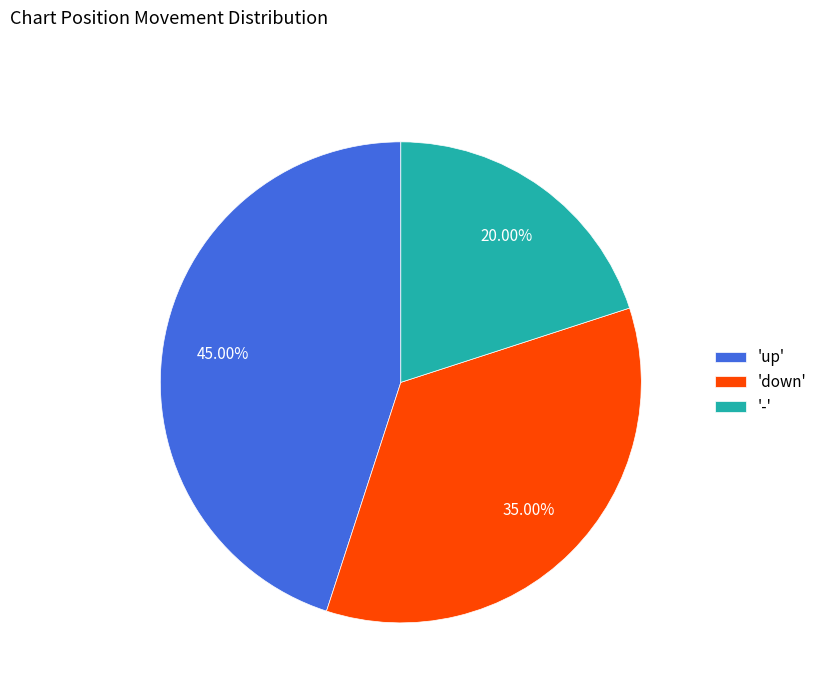

Is there any slice that represents more than half of the pie?

No